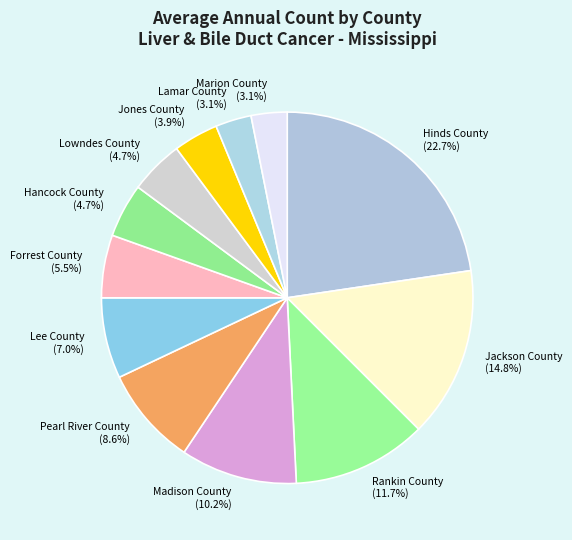

Does any single category account for the majority?

No